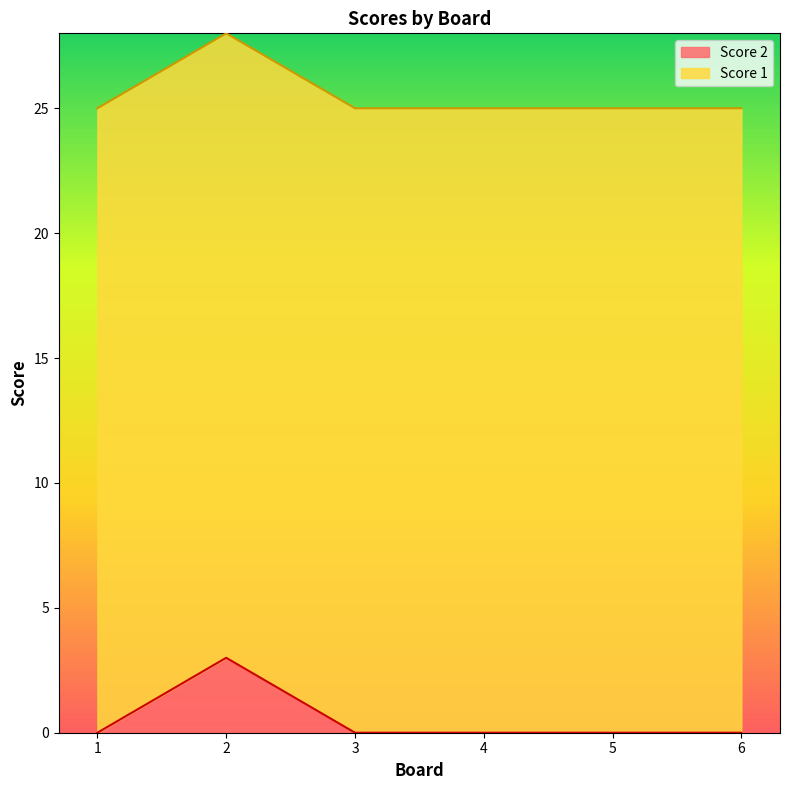

What is the highest value of the Score 2 series?

3